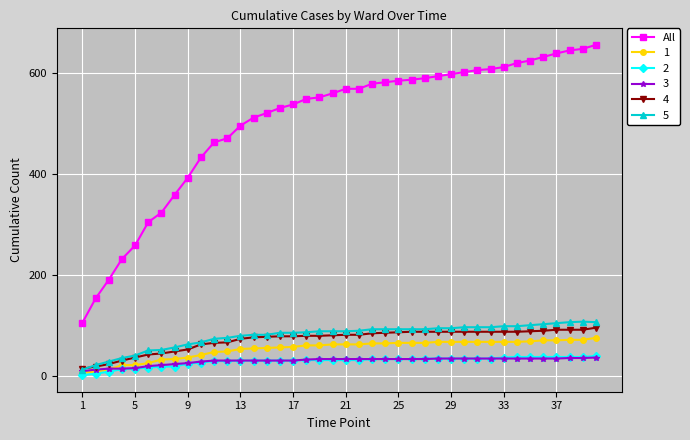

Is this an area chart (filled region under the line)?

No